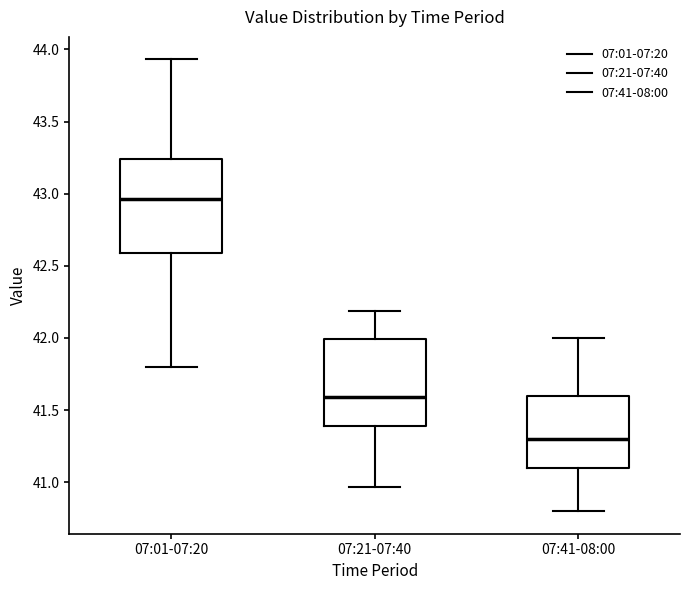

Reading left to right, read every box against the y-axis: the position of its median line, the range the box covers, and the ends of its whiskers. The values are not printed on the chart, so give them approximately, as read against the axis.

07:01-07:20: median 42.95, box 42.60 to 43.25, whiskers 41.80 to 43.95
07:21-07:40: median 41.60, box 41.40 to 42.00, whiskers 40.95 to 42.20
07:41-08:00: median 41.30, box 41.10 to 41.60, whiskers 40.80 to 42.00